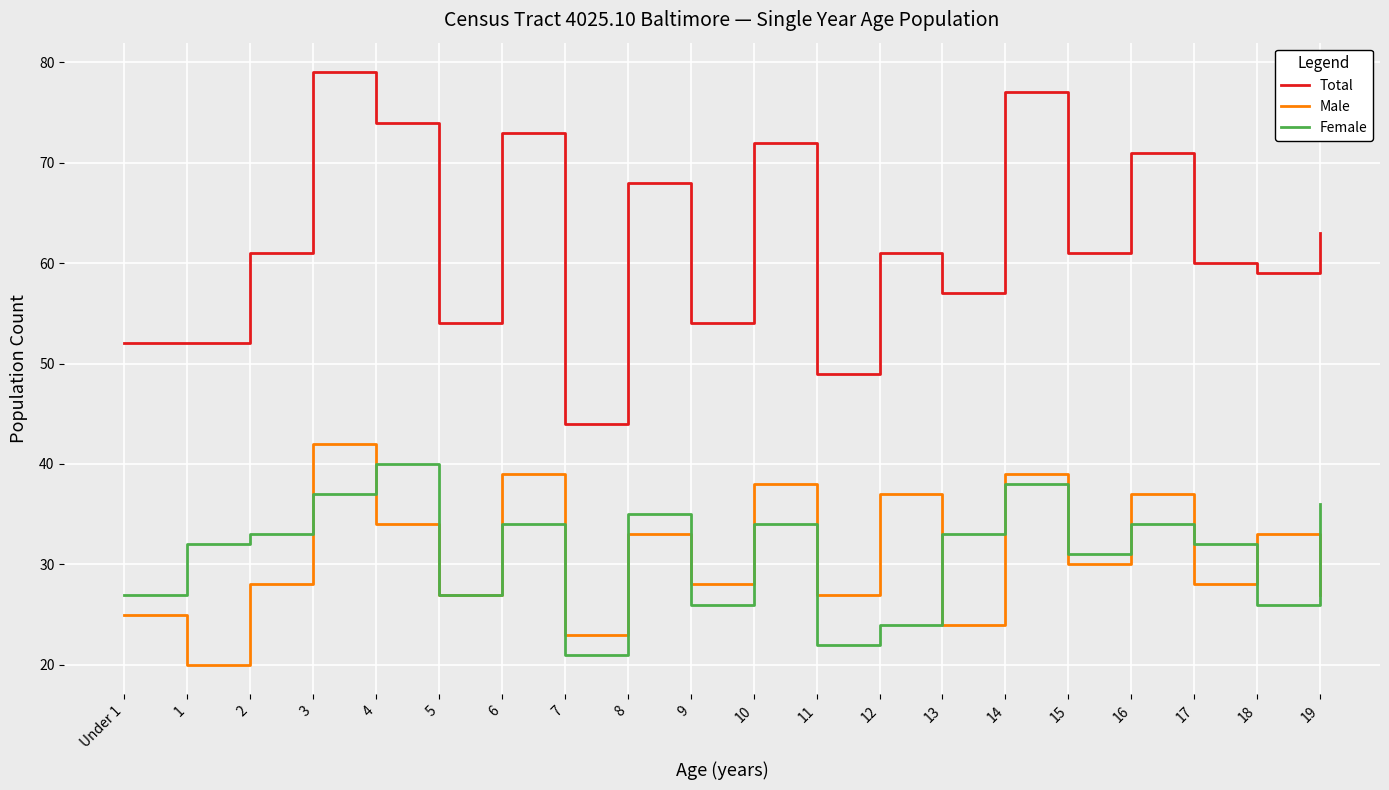

How many interior local valleys does the Male series have?

8